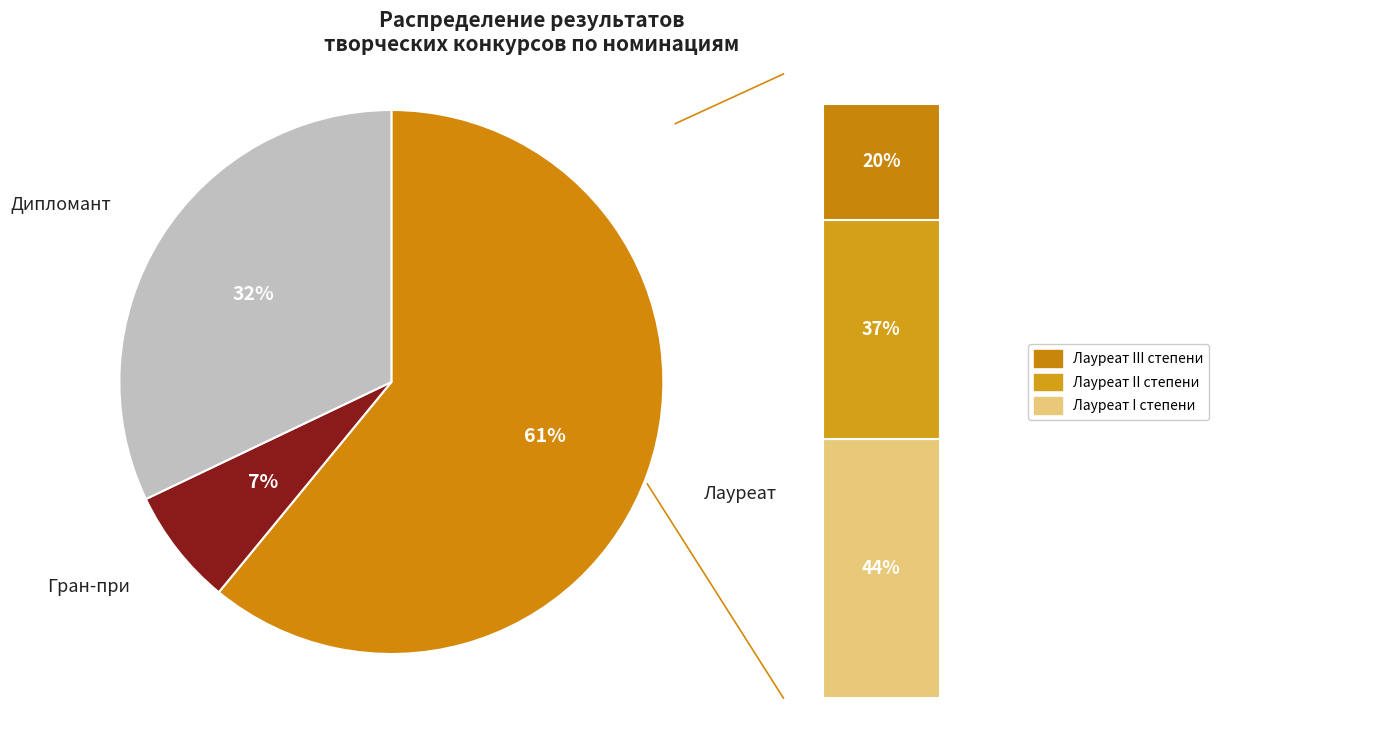

Is it true that Лауреат I степени is 34% of the pie?

False